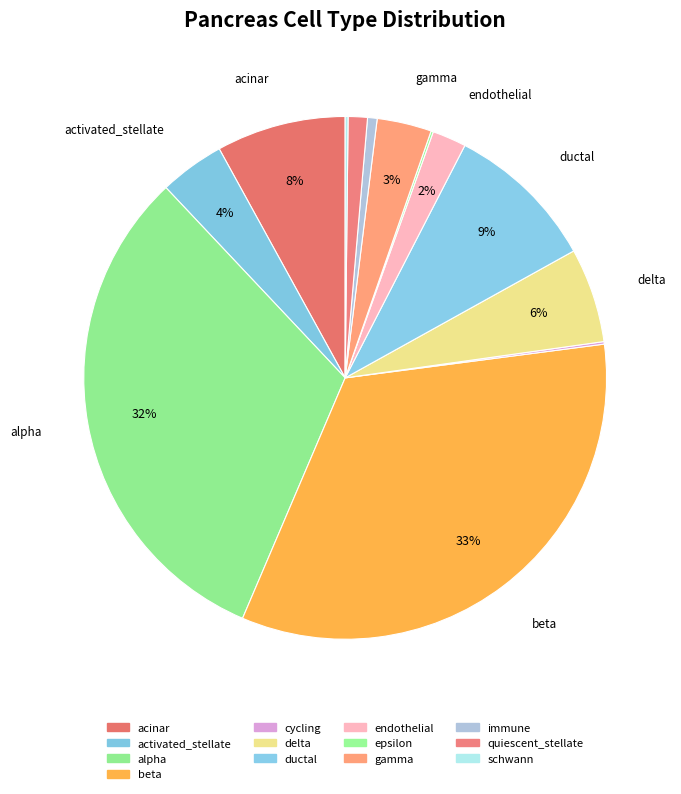

Rank the categories by value from highest to lowest.

beta, alpha, ductal, acinar, delta, activated_stellate, gamma, endothelial, quiescent_stellate, immune, schwann, cycling, epsilon